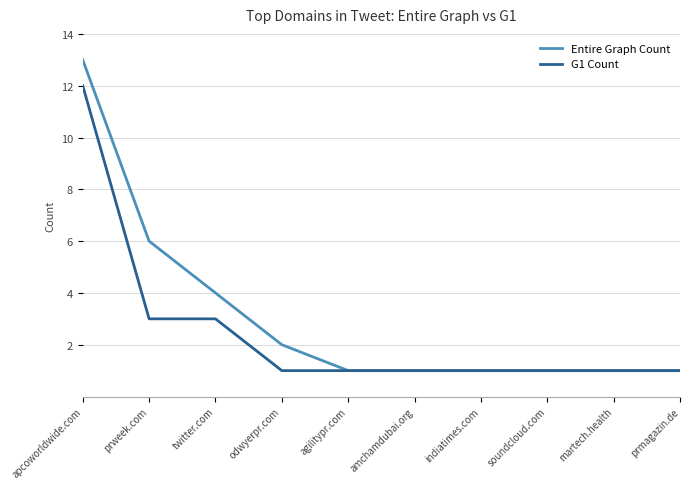

The value of Entire Graph Count at soundcloud.com is 1. True or false?

True